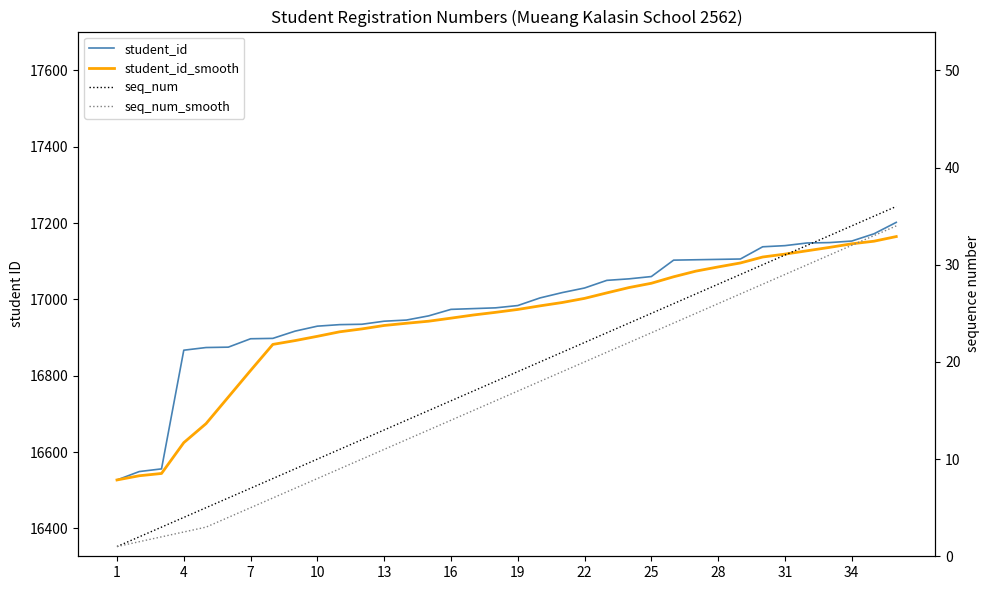

Is it true that student_id_smooth equals 26254.2 at 25?

False